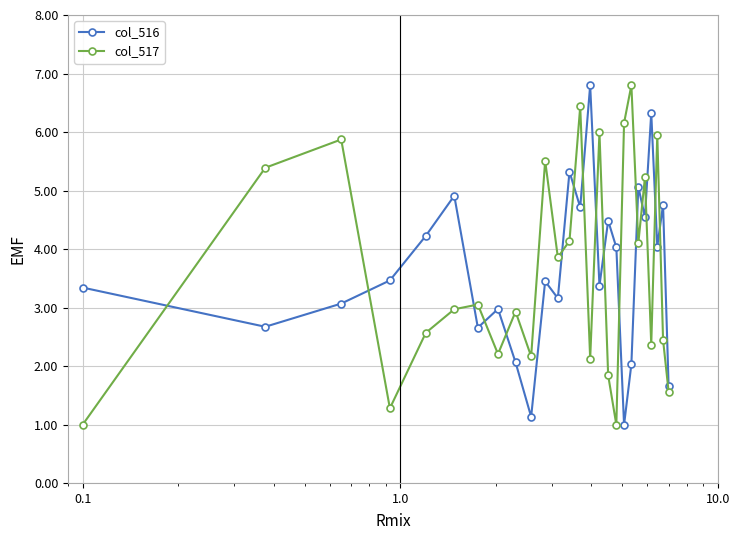

What is the sum of all col_517 values?

95.0